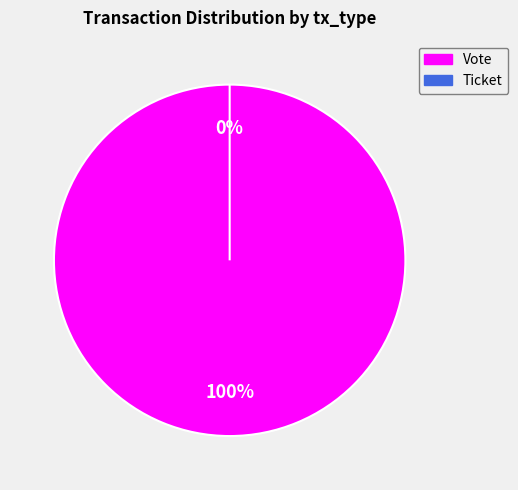

How many slices are in this pie chart?

2